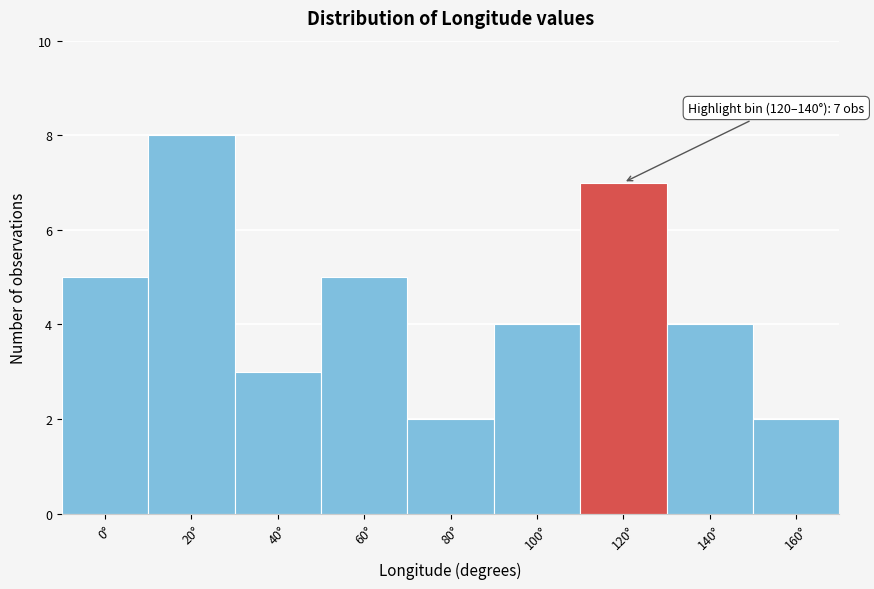

Reading right to left, list all the values displayed in this chart.

160°=2	140°=4	120°=7	100°=4	80°=2	60°=5	40°=3	20°=8	0°=5